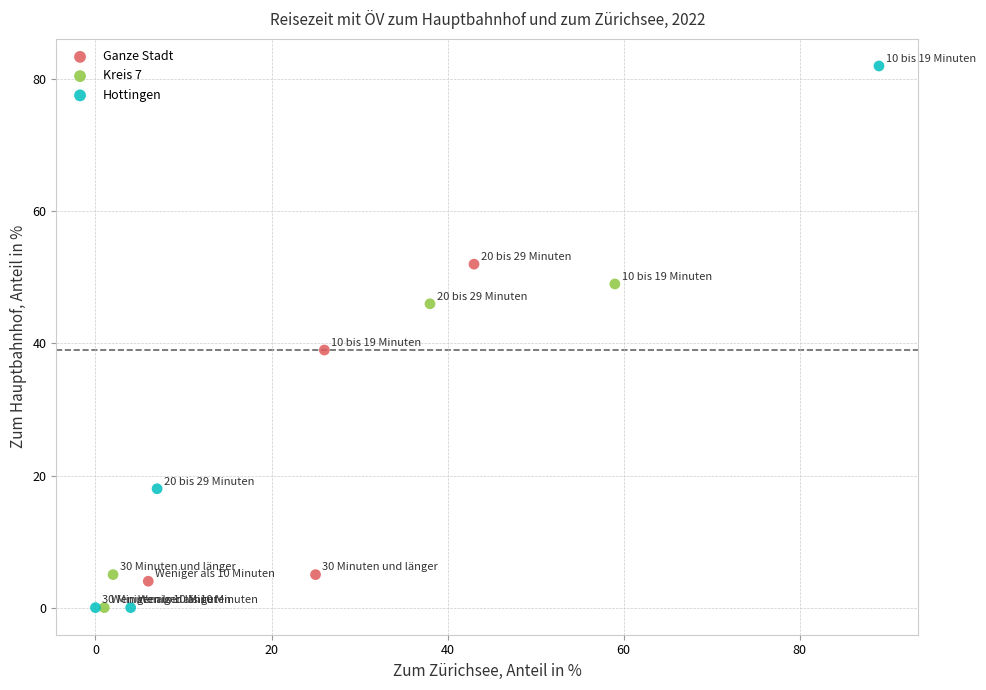

Which series has the widest spread of Y values?

Hottingen